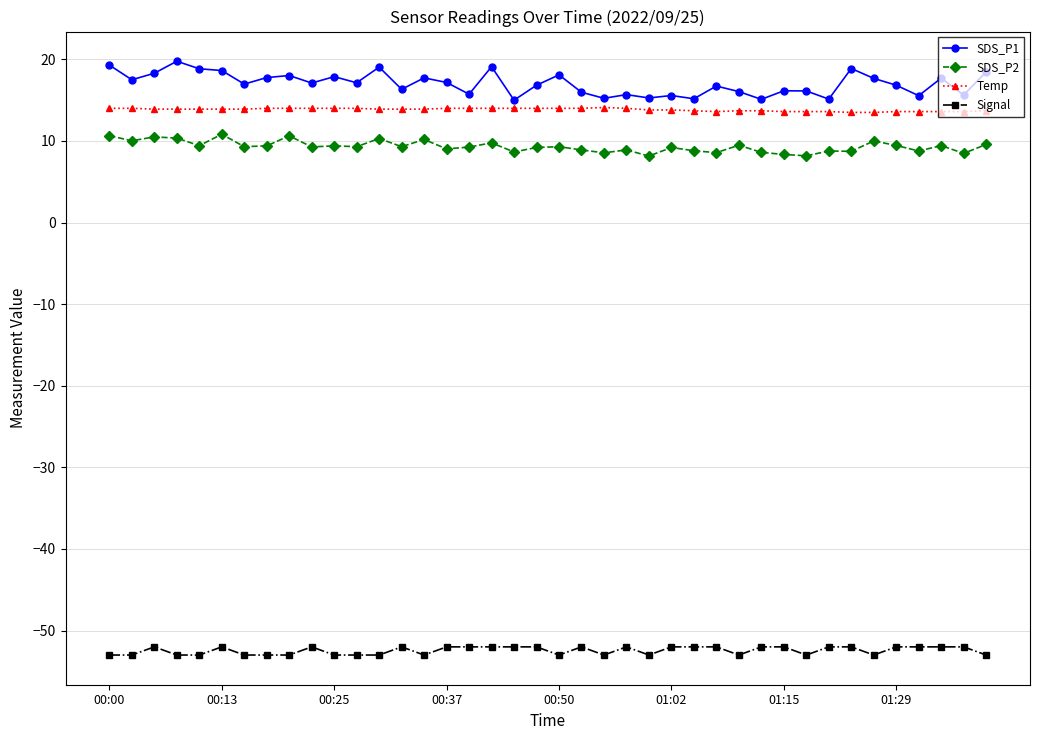

List the series in order of their peak value, lowest first.

Signal, SDS_P2, Temp, SDS_P1